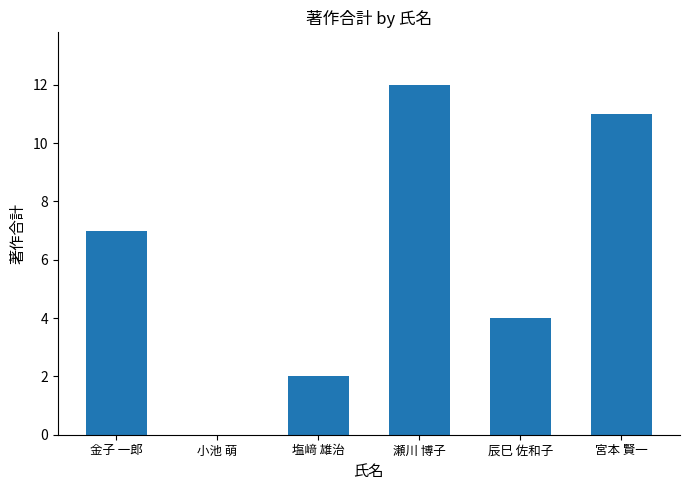

How many data points does each series have?

6